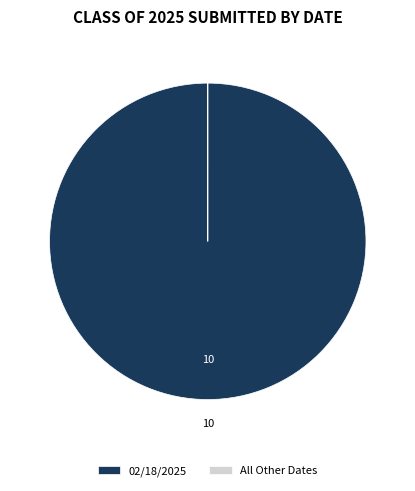

Does any single category account for the majority?

Yes